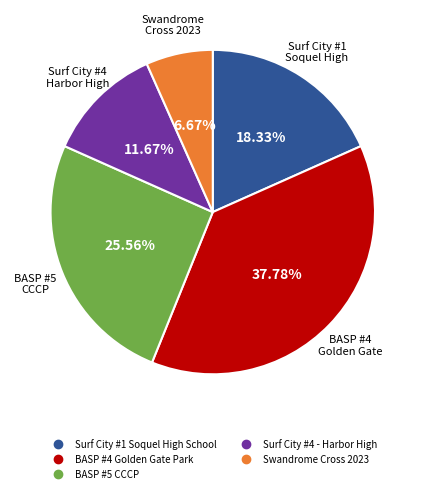

Does BASP #4 Golden Gate Park represent more than half of the total?

No